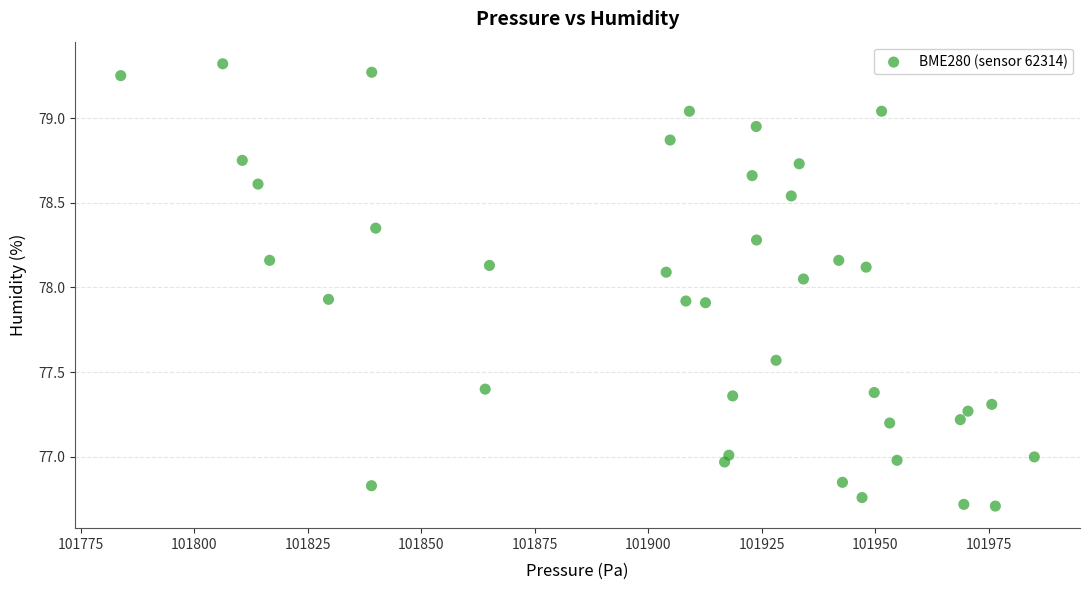

What is the range of X values (max minus min)?

201.3